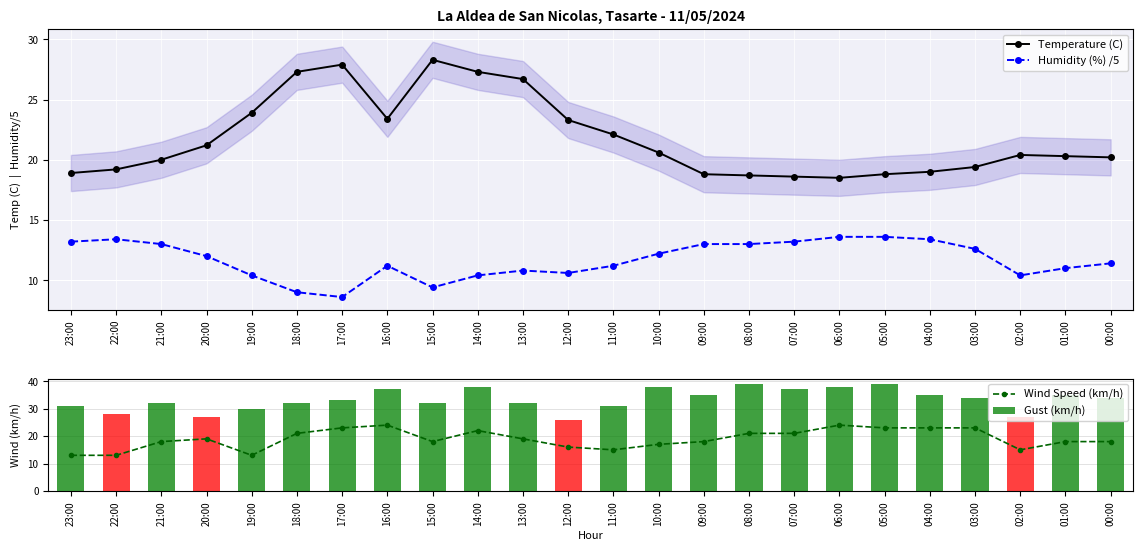

At 08:00, list the series in order from largest to smallest.

Gust (km/h), Wind Speed (km/h), Temperature (C), Humidity (%) /5